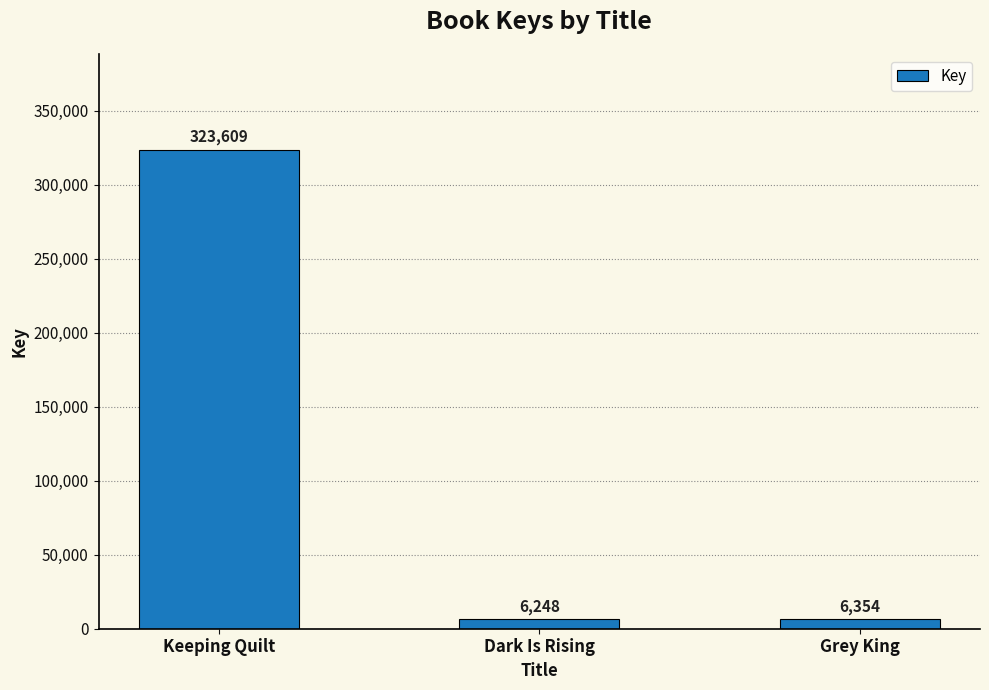

Reading right to left, extract all data points from this chart.

6354	6248	323609